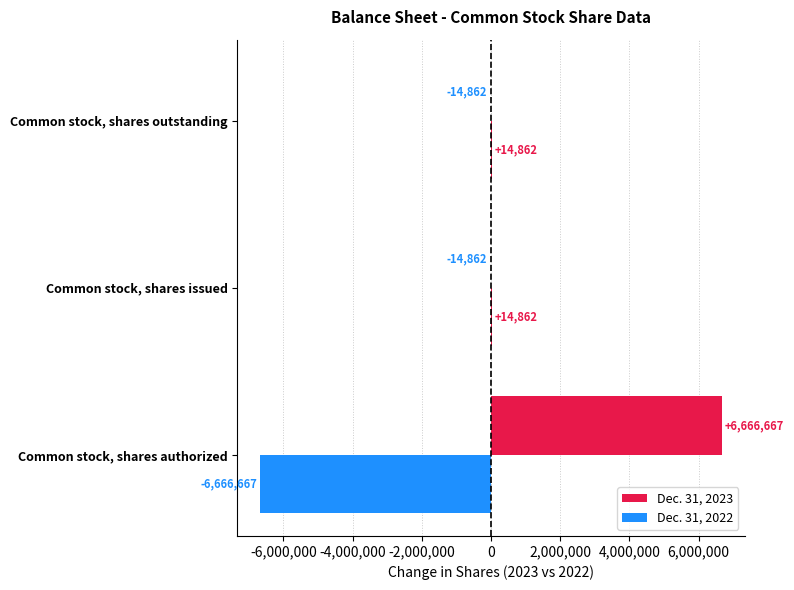

Reading left to right, transcribe all the data shown in this chart.

Dec. 31, 2023: 6666667	-14862	-14862
Dec. 31, 2022: -6666667	14862	14862